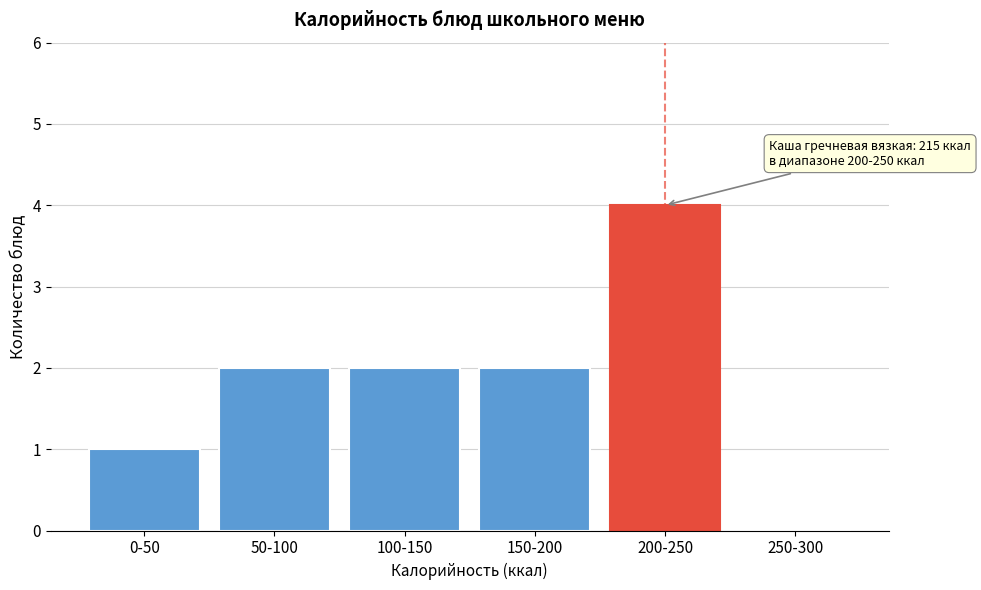

Reading left to right, what are all the values shown in this chart?

0-50=1	50-100=2	100-150=2	150-200=2	200-250=4	250-300=0